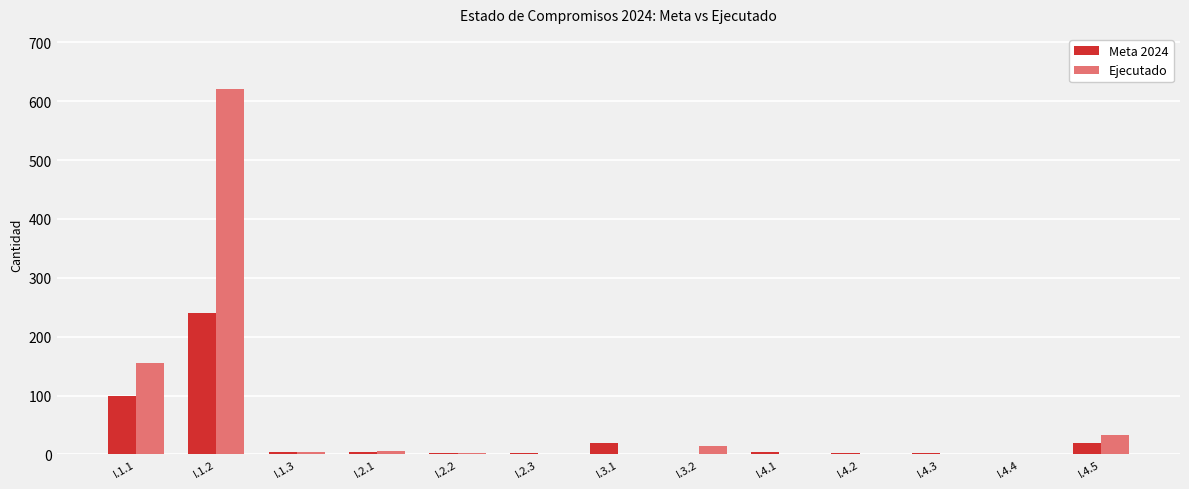

Where is Ejecutado nearest to the value 310?

I.1.1